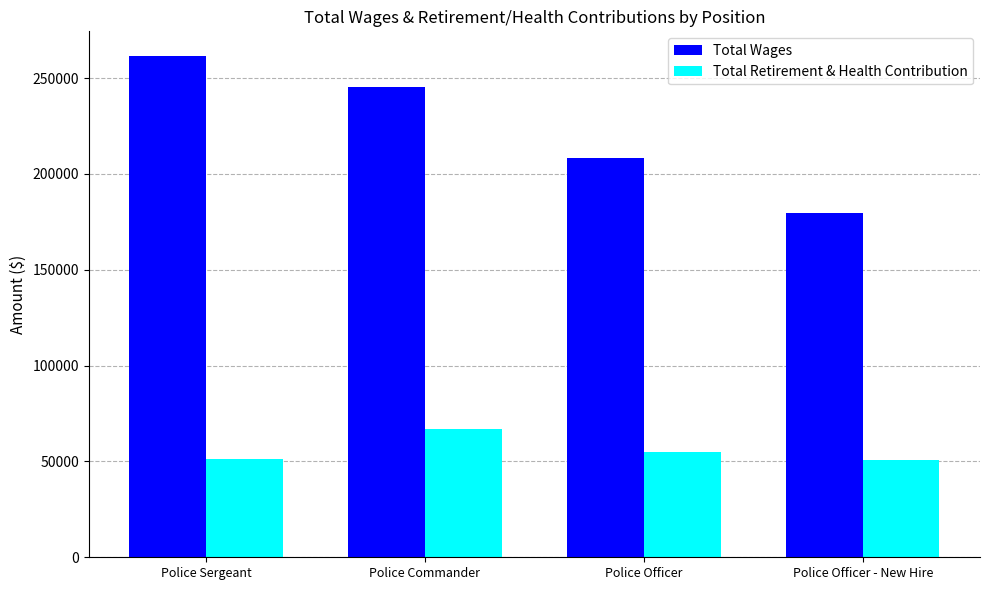

Rank the series at Police Officer - New Hire from highest to lowest value.

Total Wages, Total Retirement & Health Contribution